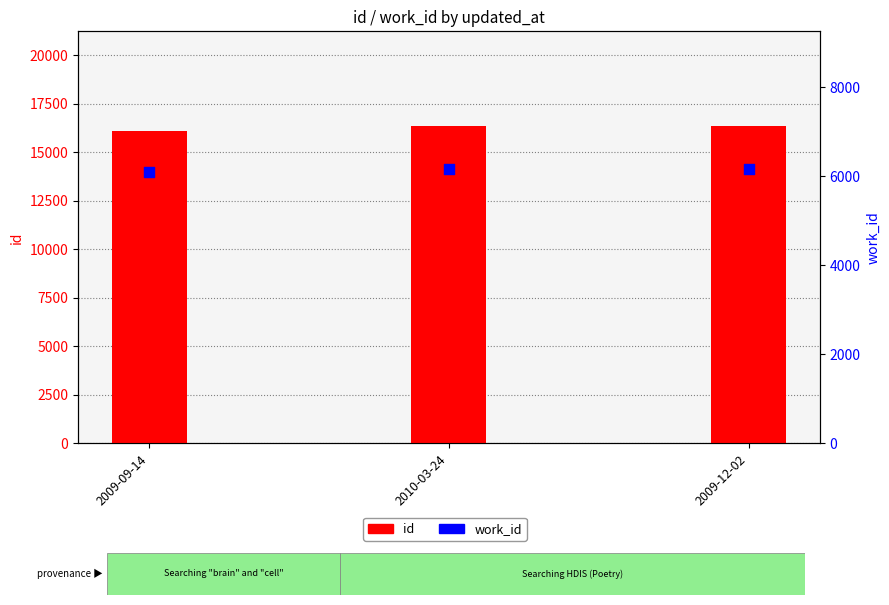

Is the value of id at 2009-09-14 greater than the value of work_id at 2009-12-02?

Yes